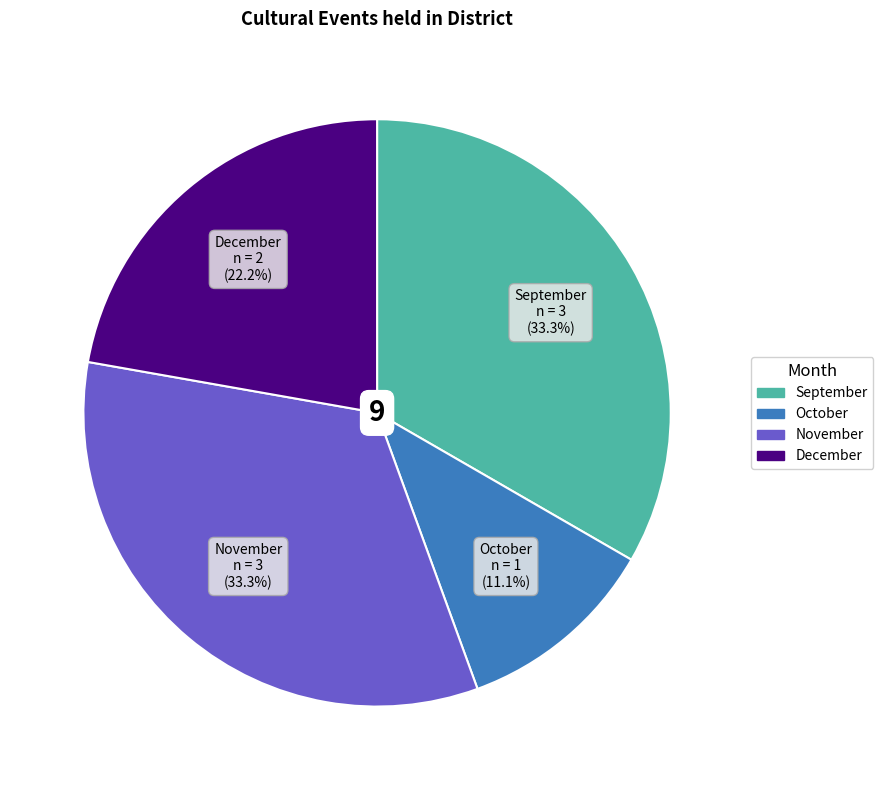

To the nearest percent, what portion does October represent?

11%